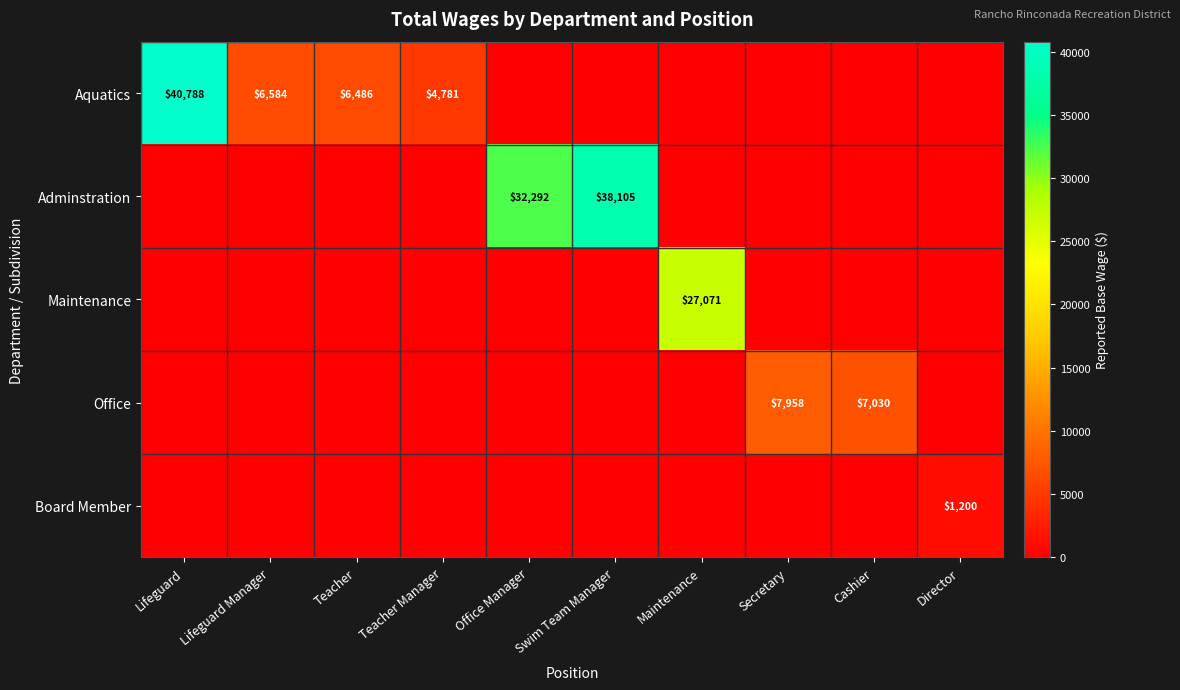

Is it true that Aquatics equals 4781 at Teacher Manager?

True